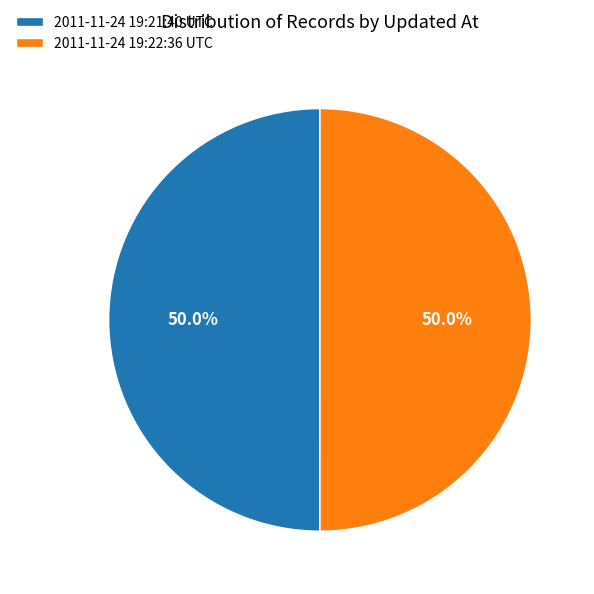

What percentage is the 2011-11-24 19:22:36 UTC slice, to the nearest percent?

50%